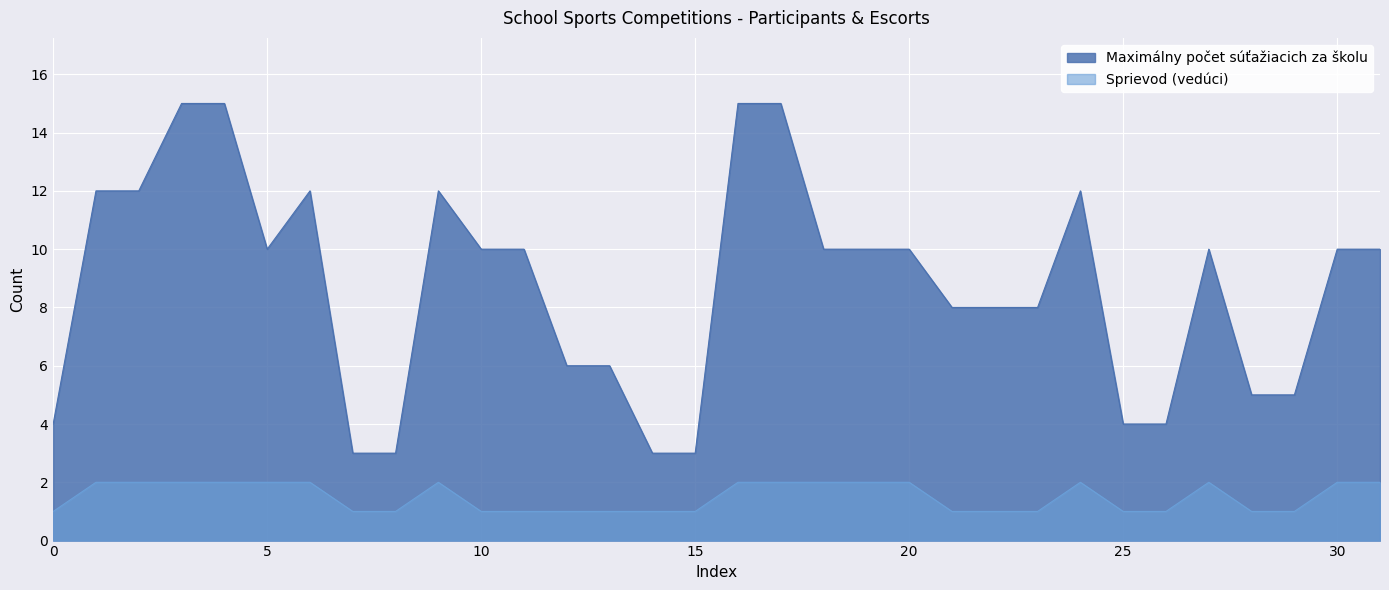

At which category is the sum across all series the highest?

2024-10-18